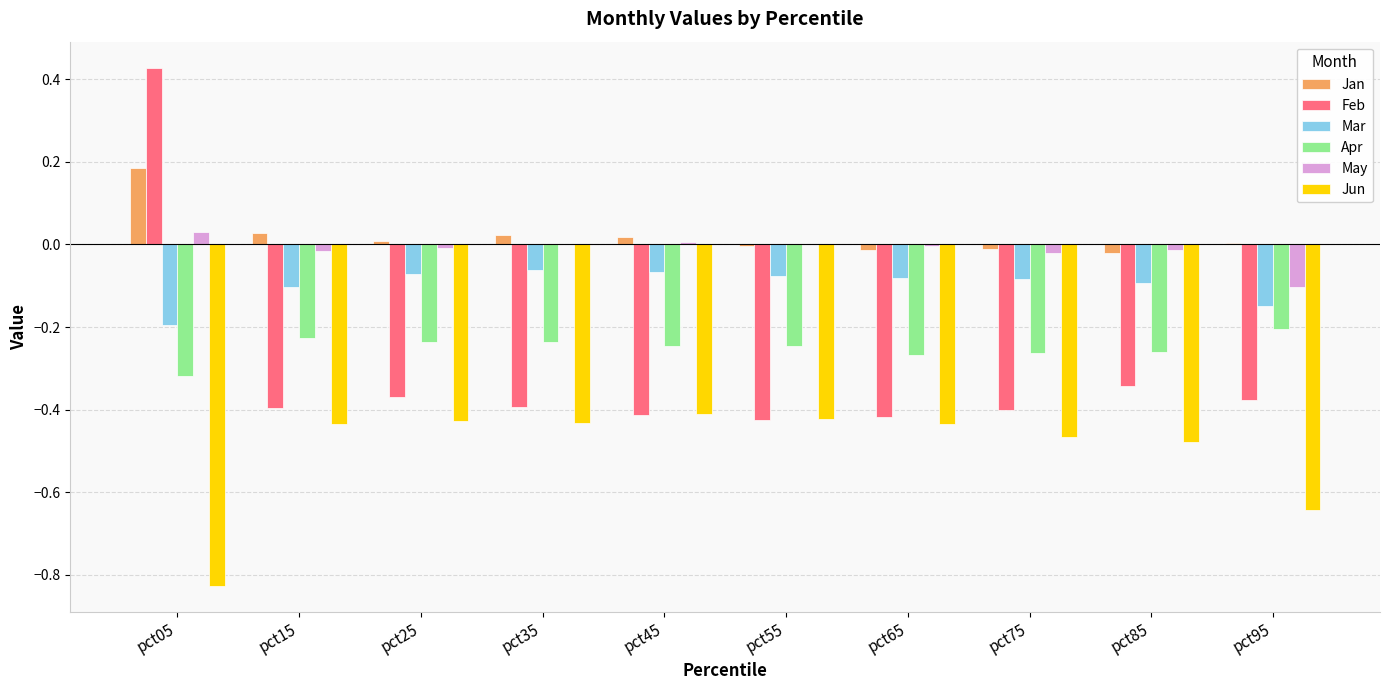

Which category has the highest value across all series?

pct05